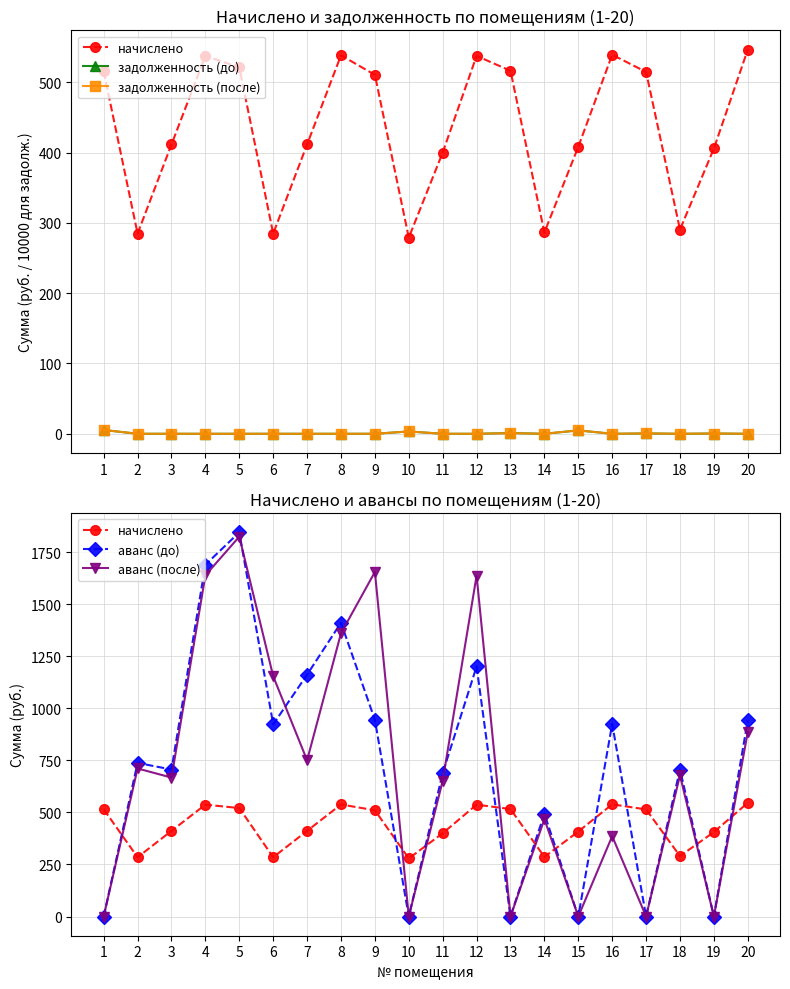

The value of аванс (до) at 13 is -736.5. True or false?

False